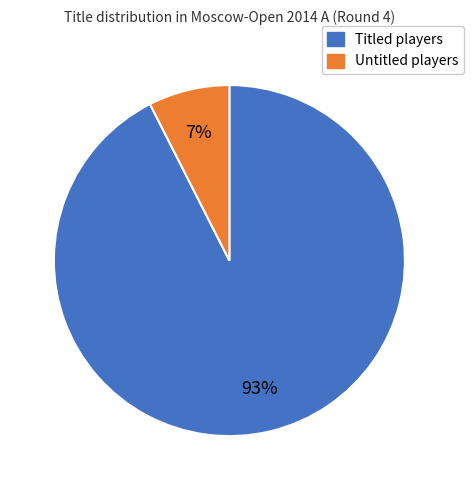

Is there any slice that represents more than half of the pie?

Yes